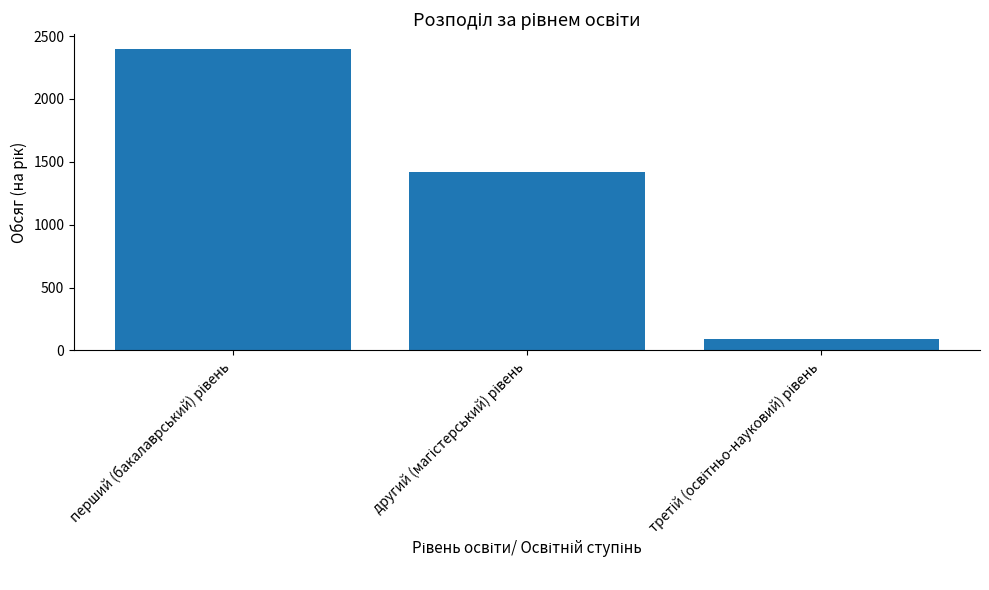

What is the smallest value displayed?

90